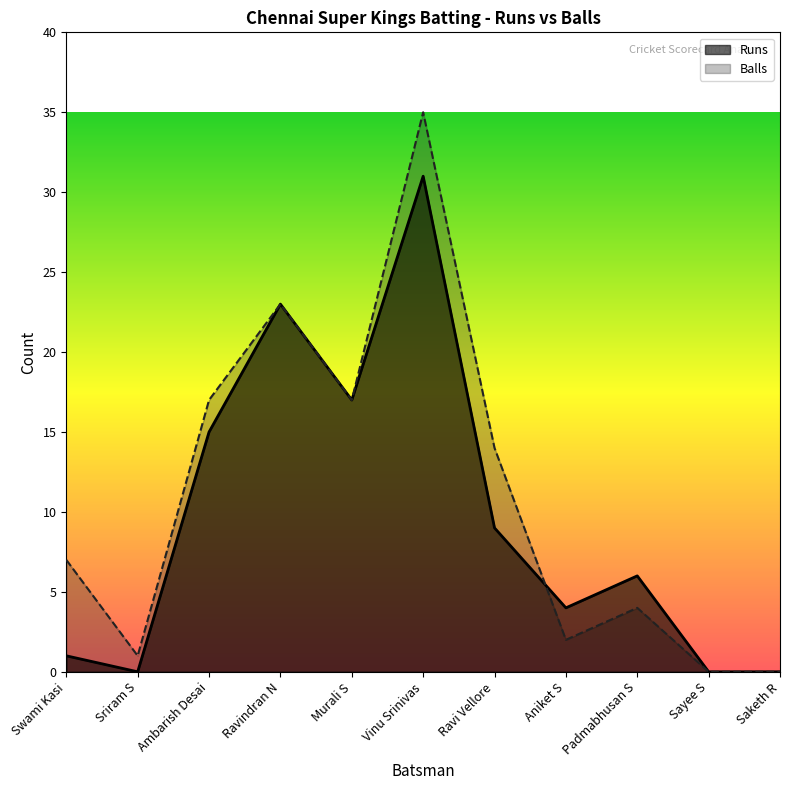

Reading left to right, extract all data points from this chart.

Runs: Swami Kasi=1	Sriram S=0	Ambarish Desai=15	Ravindran N=23	Murali S=17	Vinu Srinivas=31	Ravi Vellore=9	Aniket S=4	Padmabhusan S=6	Sayee S=0	Saketh R=0
Balls: Swami Kasi=7	Sriram S=1	Ambarish Desai=17	Ravindran N=23	Murali S=17	Vinu Srinivas=35	Ravi Vellore=14	Aniket S=2	Padmabhusan S=4	Sayee S=0	Saketh R=0